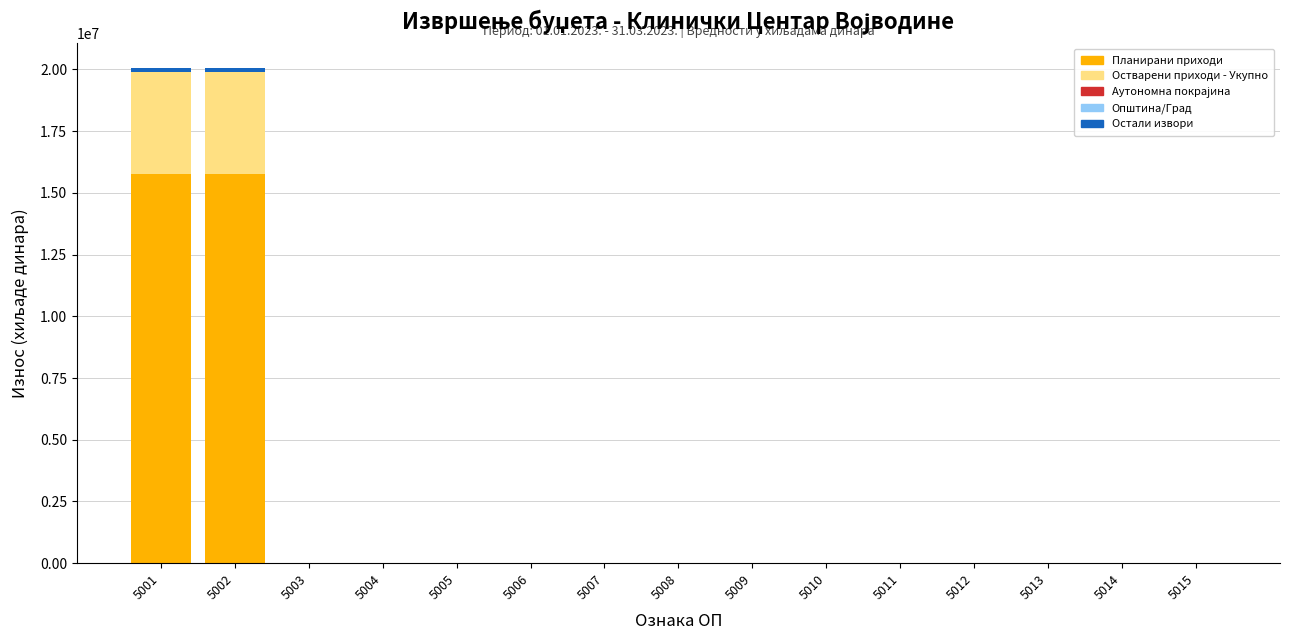

How many series are shown in this chart?

5